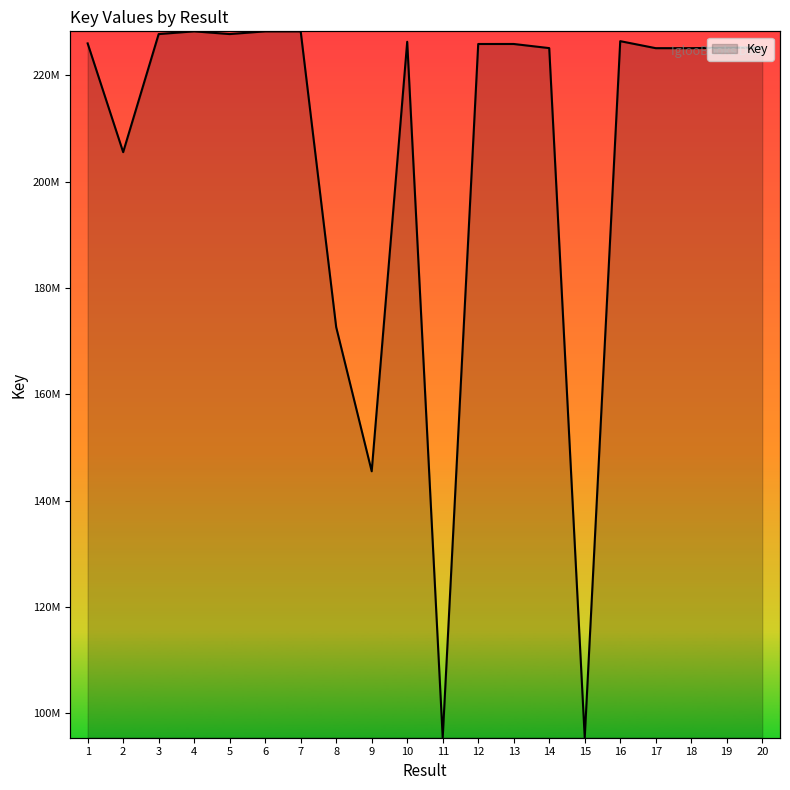

Between 20 and 19, which is larger?

19